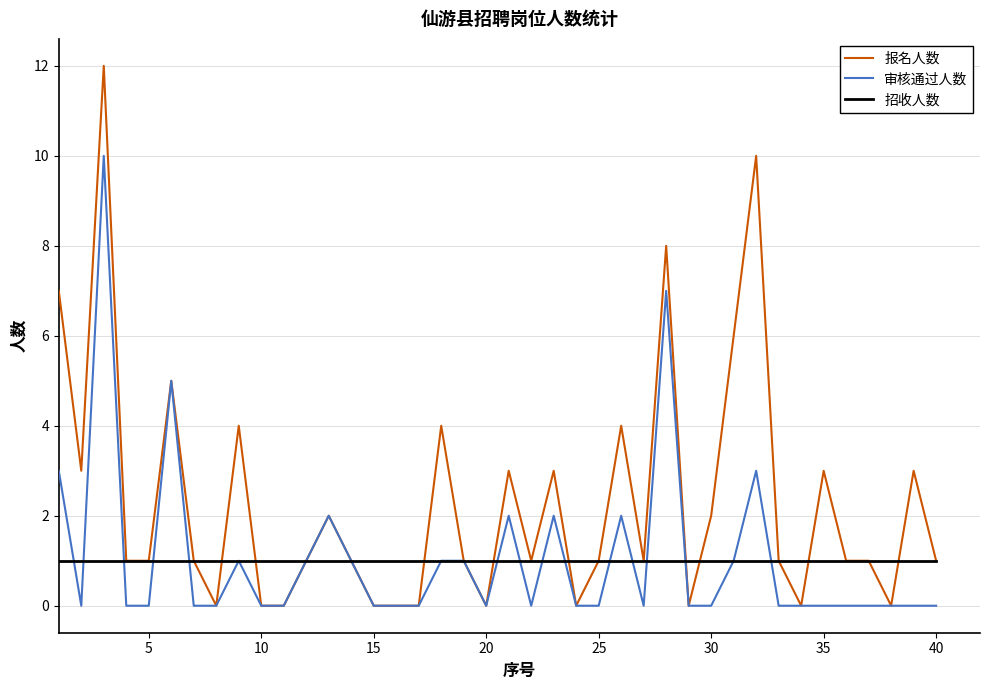

True or false: 报名人数 has more than 1 points higher than both neighbors.

True